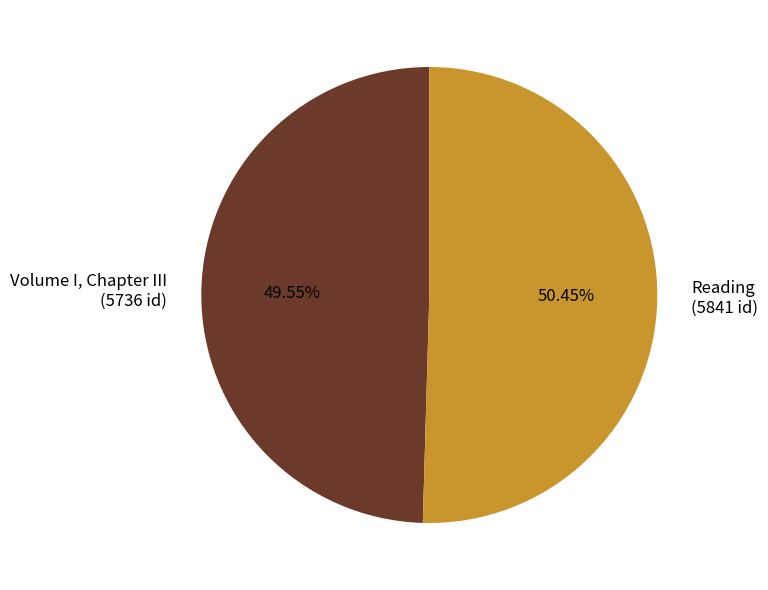

Is the sum of Reading (5841 id) and Volume I, Chapter III (5736 id) greater than half?

Yes